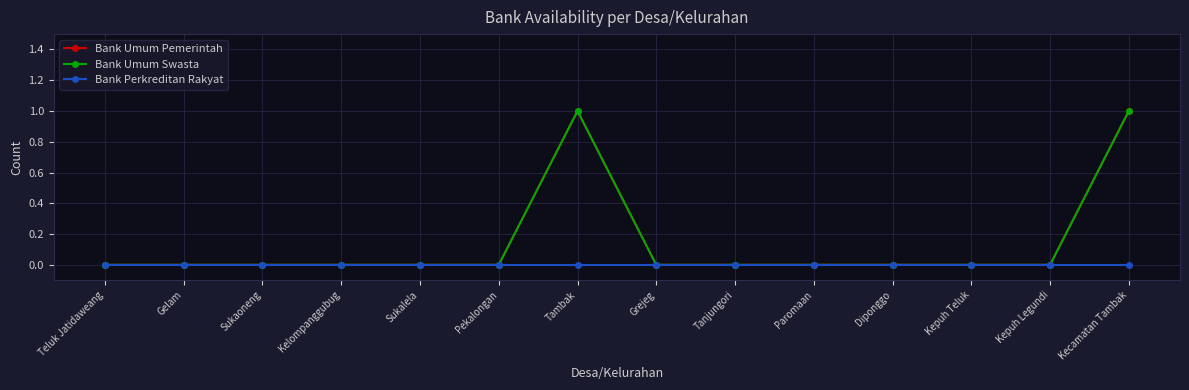

Which series has the largest range (max minus min)?

Bank Umum Pemerintah